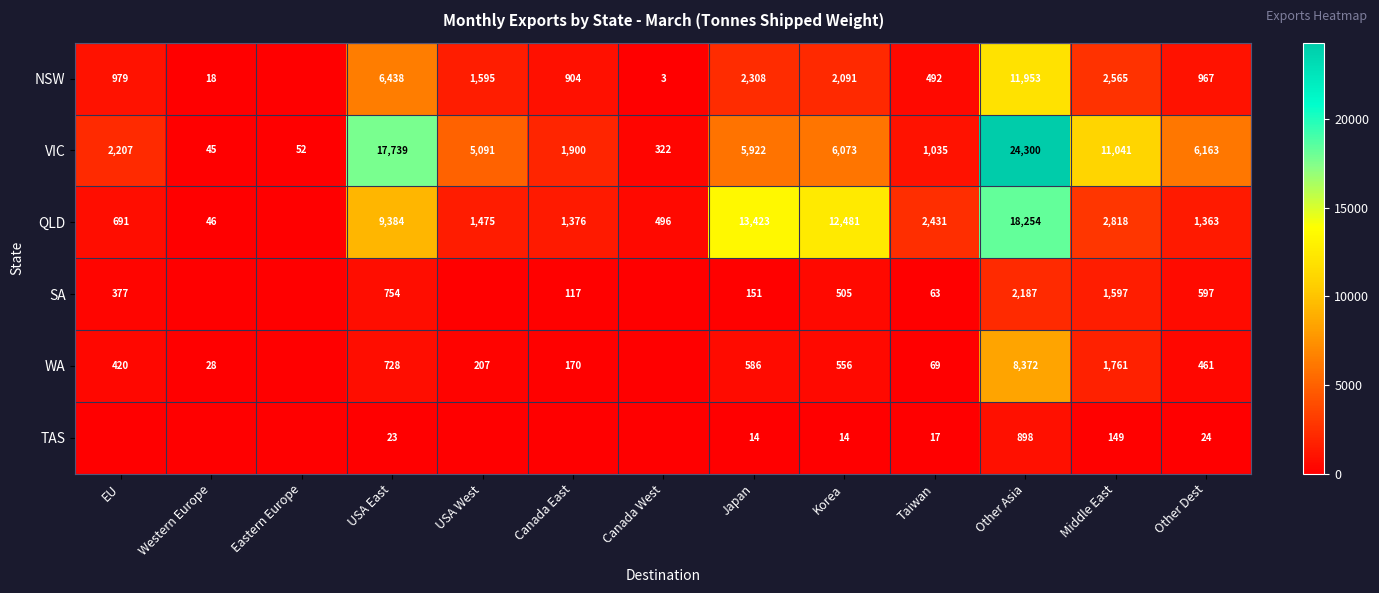

Is the value of TAS at Other Dest greater than the value of QLD at USA West?

No